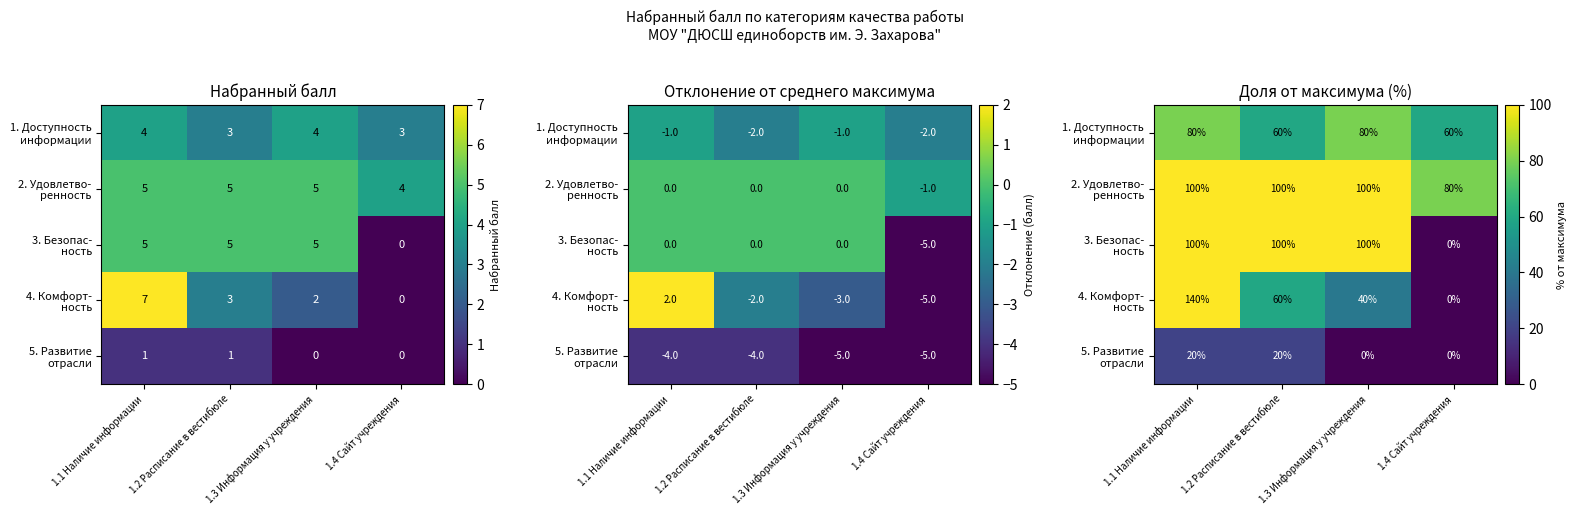

At 1.2 Расписание в вестибюле, list the series in order from largest to smallest.

2. Удовлетво- ренность, 3. Безопас- ность, 1. Доступность информации, 4. Комфорт- ность, 5. Развитие отрасли